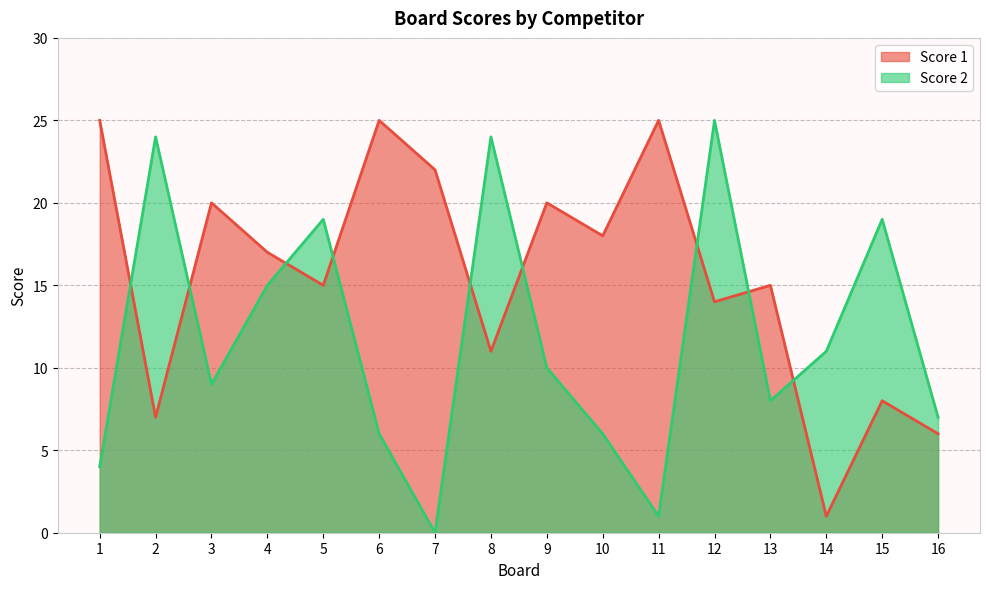

Count the number of categories in the chart.

16